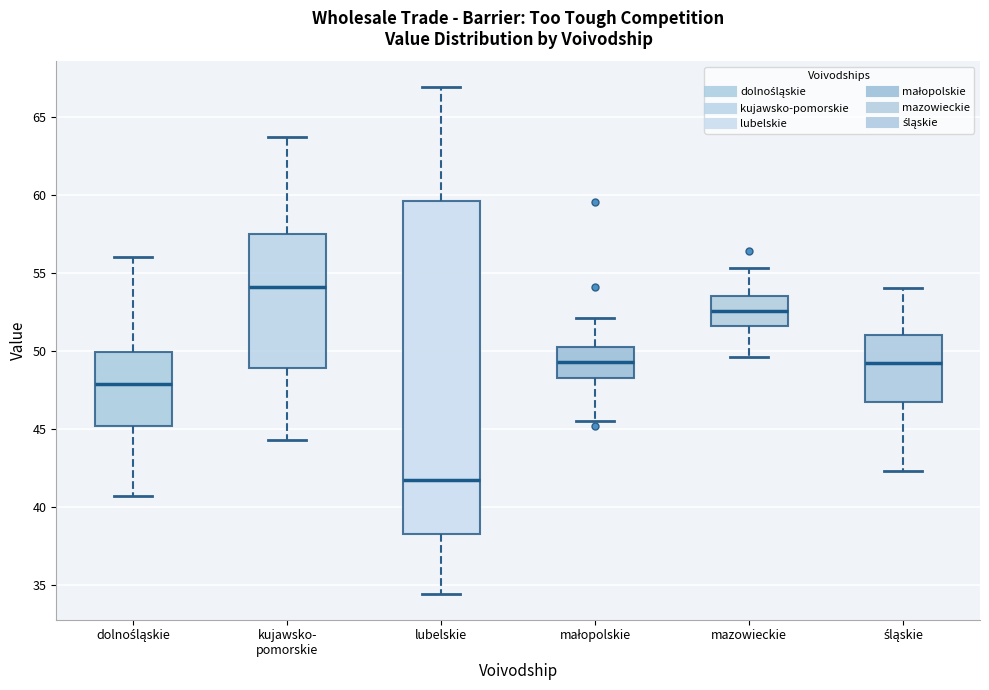

Which box is the tallest, from its lower edge to its upper edge?

lubelskie